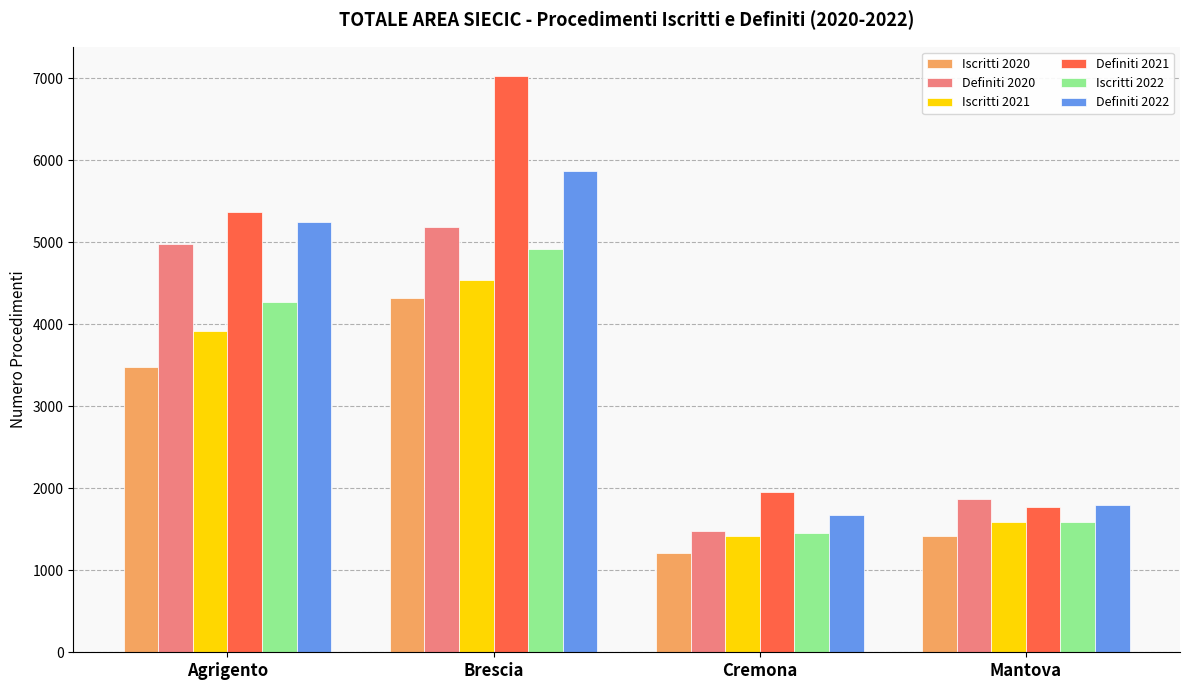

What is the average value of the Iscritti 2022 series?

3059